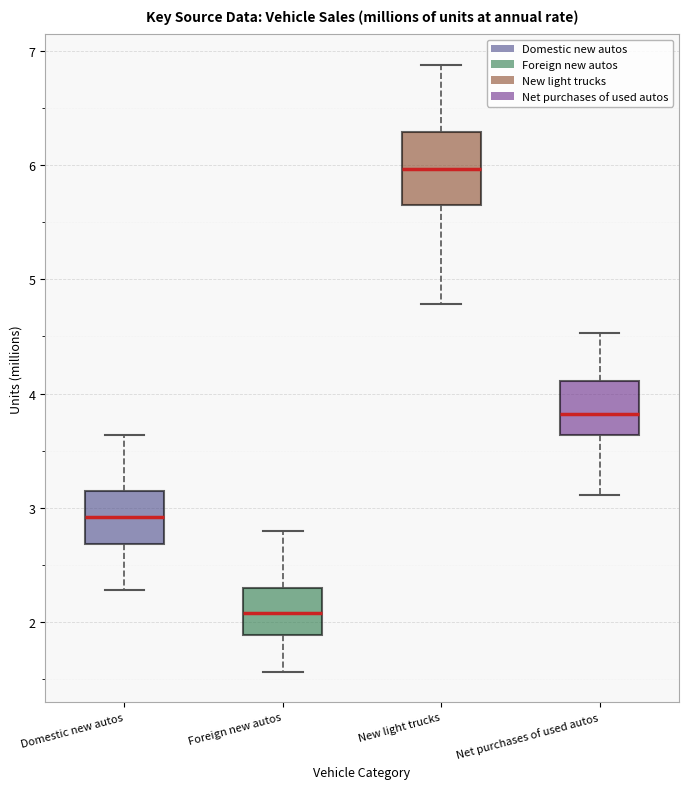

Reading left to right, read every box against the y-axis: the position of its median line, the range the box covers, and the ends of its whiskers. The values are not printed on the chart, so give them approximately, as read against the axis.

Domestic new autos: median 2.9, box 2.7 to 3.1, whiskers 2.3 to 3.6
Foreign new autos: median 2.1, box 1.9 to 2.3, whiskers 1.6 to 2.8
New light trucks: median 6.0, box 5.6 to 6.3, whiskers 4.8 to 6.9
Net purchases of used autos: median 3.8, box 3.6 to 4.1, whiskers 3.1 to 4.5